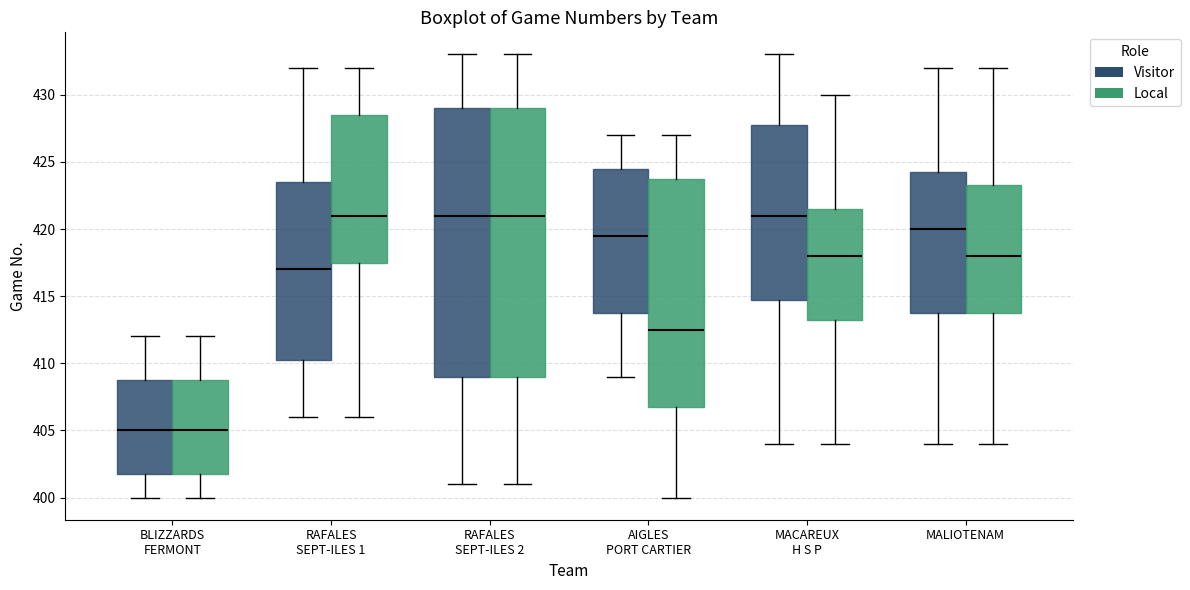

Reading left to right, transcribe this box plot: for each box, give where its median line is, the range the box spans, and where its two whiskers end, as read against the y-axis. The values are not printed on the chart, so give them approximately, as read against the axis.

BLIZZARDS FERMONT (Visitor): median 405.0, box 402.0 to 409.0, whiskers 400.0 to 412.0
BLIZZARDS FERMONT (Local): median 405.0, box 402.0 to 409.0, whiskers 400.0 to 412.0
RAFALES SEPT-ILES 1 (Visitor): median 417.0, box 410.5 to 423.5, whiskers 406.0 to 432.0
RAFALES SEPT-ILES 1 (Local): median 421.0, box 417.5 to 428.5, whiskers 406.0 to 432.0
RAFALES SEPT-ILES 2 (Visitor): median 421.0, box 409.0 to 429.0, whiskers 401.0 to 433.0
RAFALES SEPT-ILES 2 (Local): median 421.0, box 409.0 to 429.0, whiskers 401.0 to 433.0
AIGLES PORT CARTIER (Visitor): median 419.5, box 414.0 to 424.5, whiskers 409.0 to 427.0
AIGLES PORT CARTIER (Local): median 412.5, box 407.0 to 424.0, whiskers 400.0 to 427.0
MACAREUX H S P (Visitor): median 421.0, box 415.0 to 428.0, whiskers 404.0 to 433.0
MACAREUX H S P (Local): median 418.0, box 413.5 to 421.5, whiskers 404.0 to 430.0
MALIOTENAM (Visitor): median 420.0, box 414.0 to 424.5, whiskers 404.0 to 432.0
MALIOTENAM (Local): median 418.0, box 414.0 to 423.5, whiskers 404.0 to 432.0